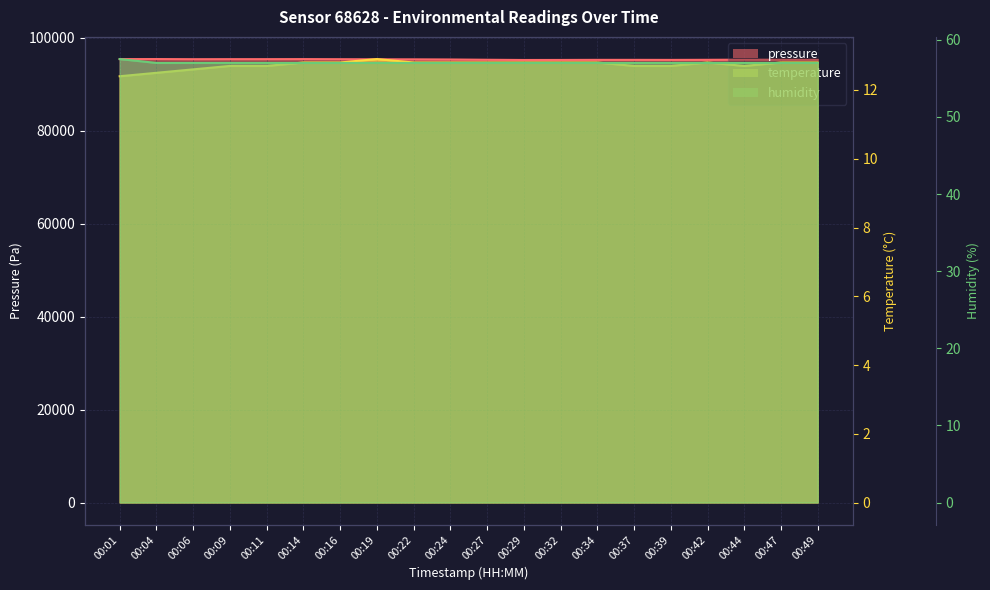

At which category is the sum across all series the highest?

00:04